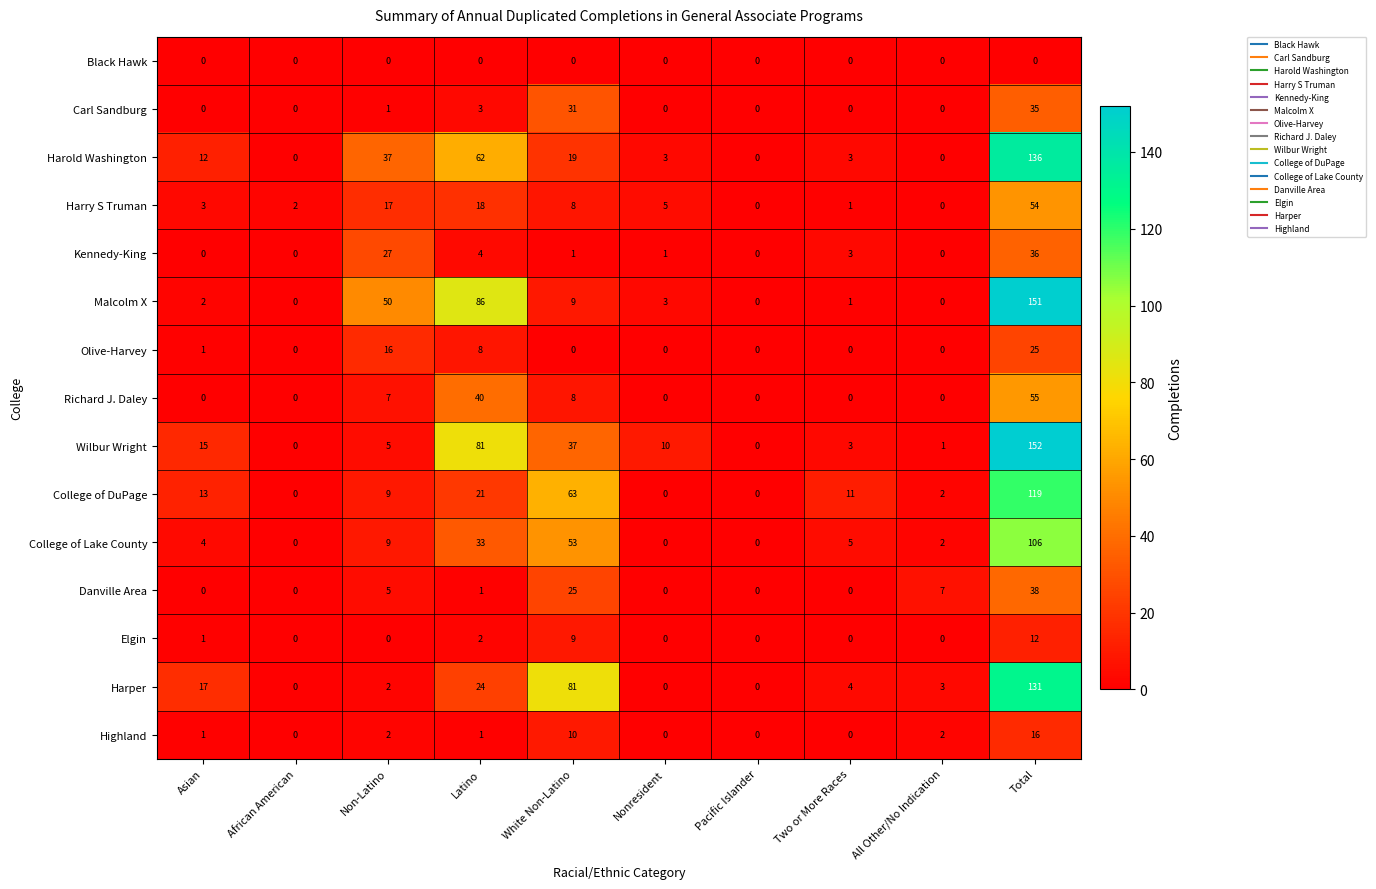

Is it true that Elgin equals 1 at Latino?

False